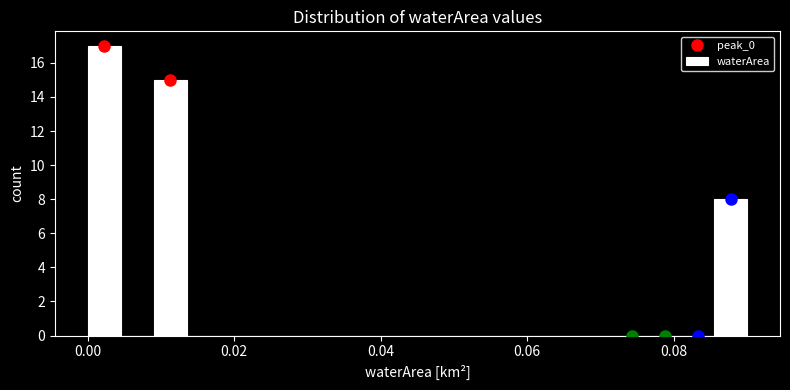

Read against the x-axis, roughly where is the centre of the tallest bar?

0.002